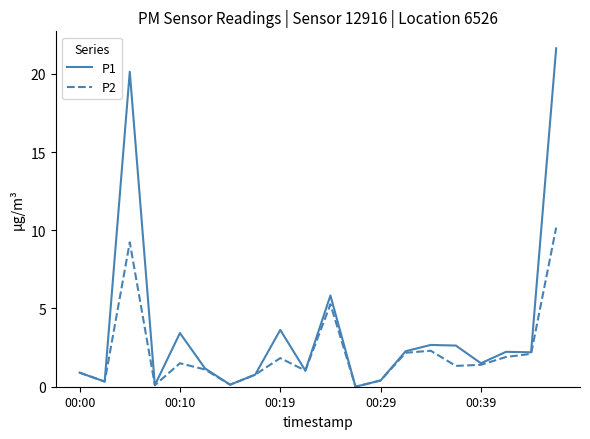

What is the highest value of the P2 series?

10.2